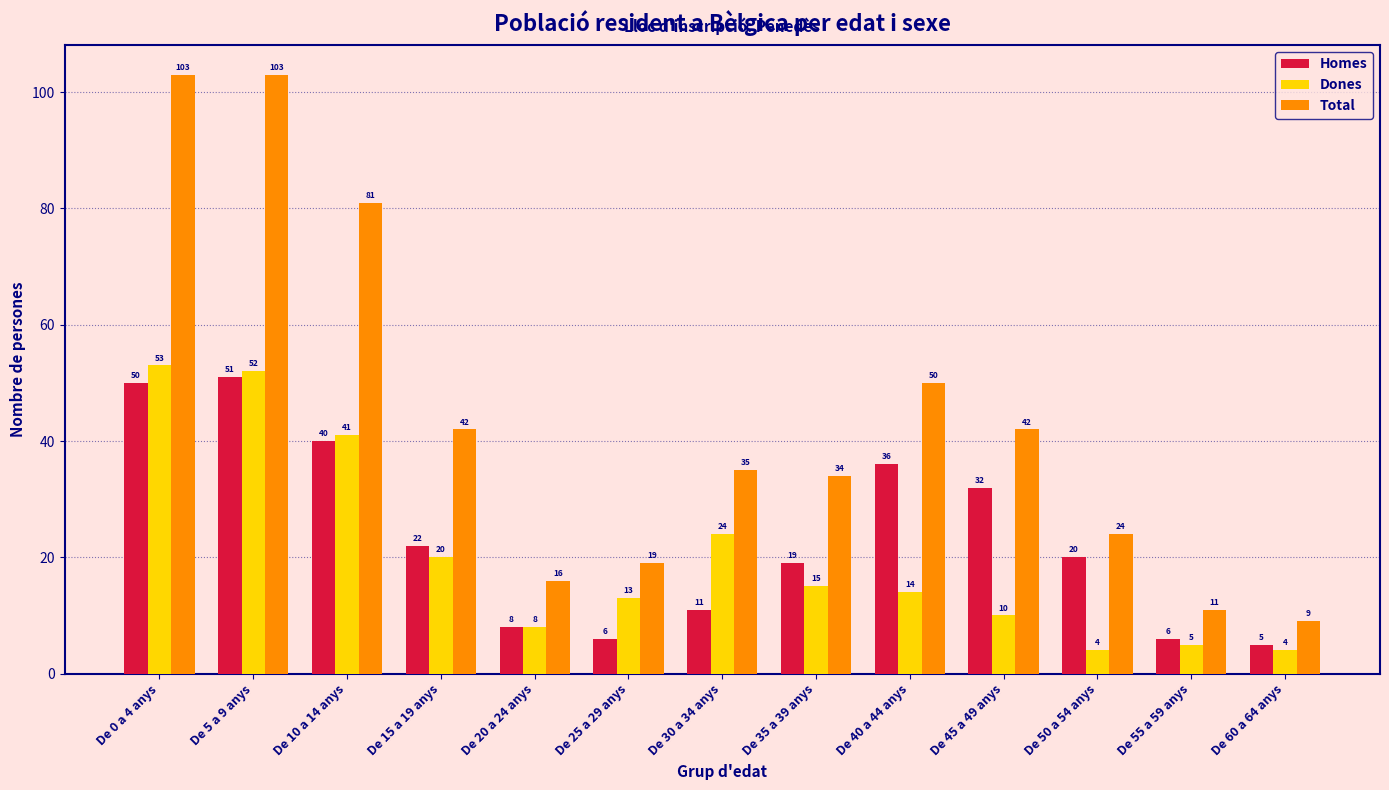

How many values in the Total series are below 35?

6